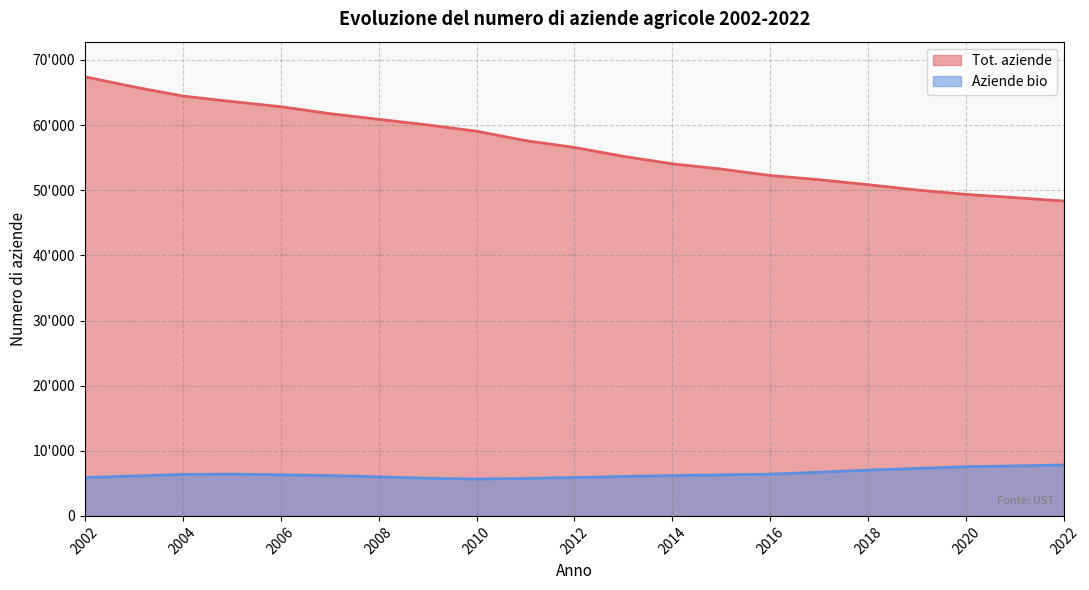

How many distinct data groups are displayed?

2